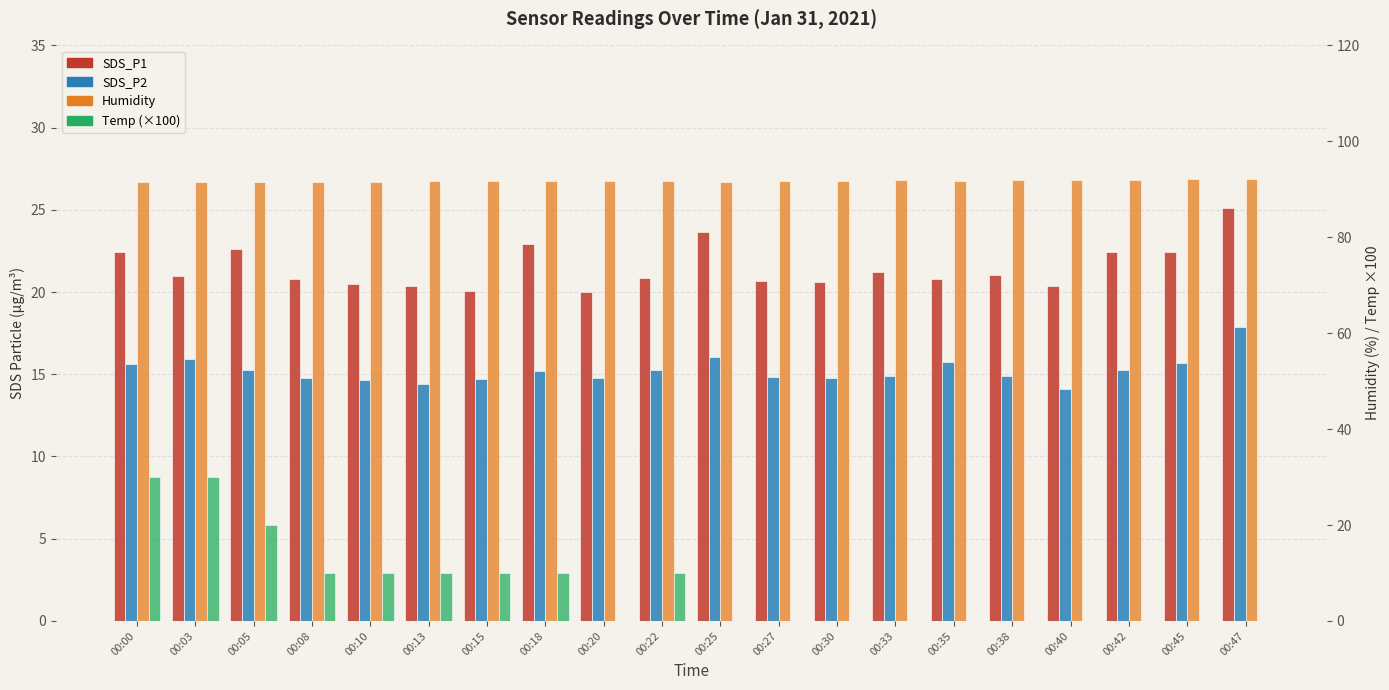

At which label is Humidity closest to 91?

00:00